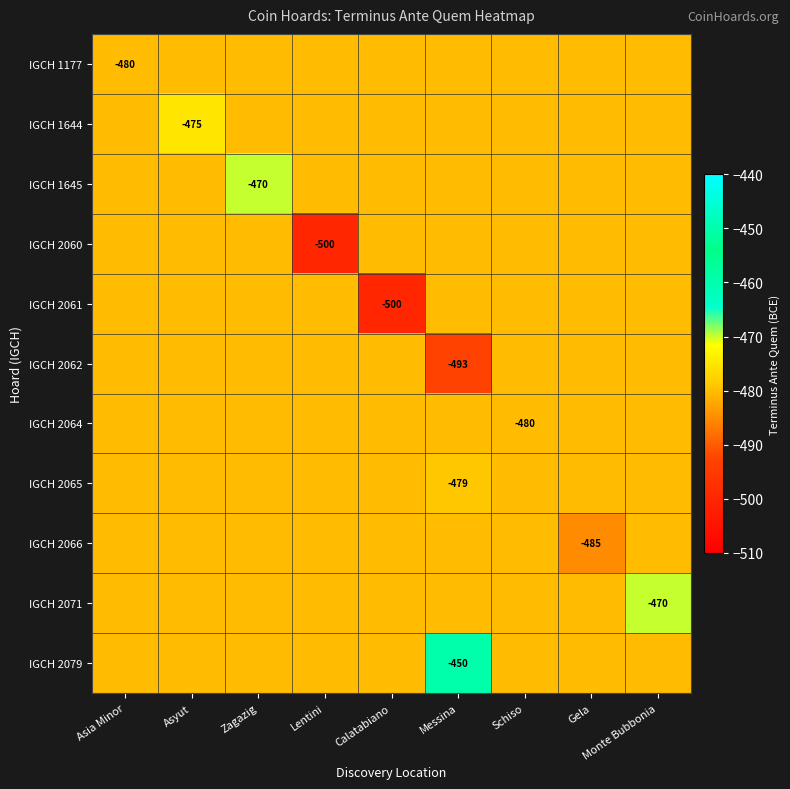

The IGCH 2071 series shows -480.2 at Asyut. True or false?

True